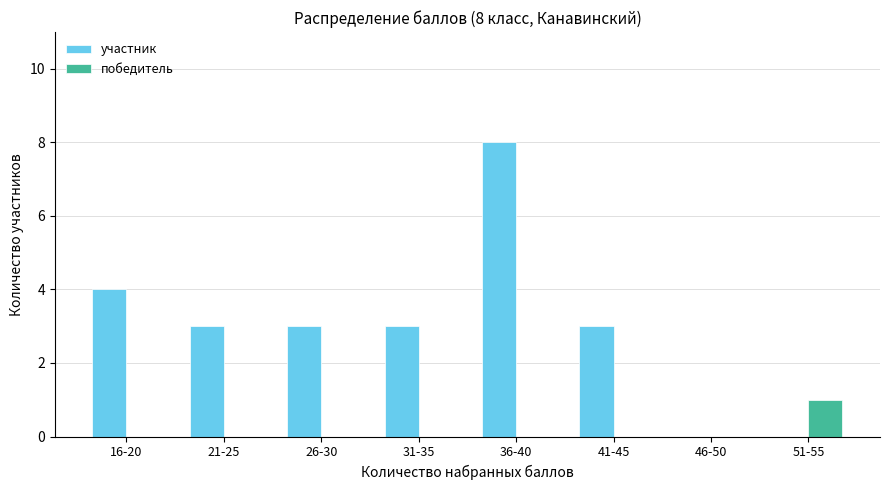

Is it true that участник equals 3 at 31-35?

True